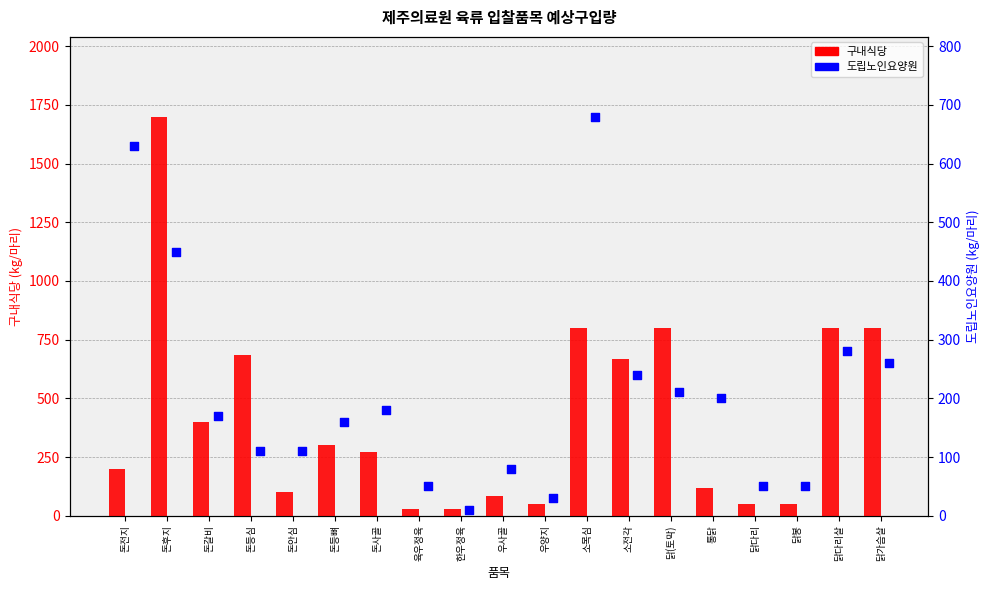

Which series has the largest total across all categories?

구내식당